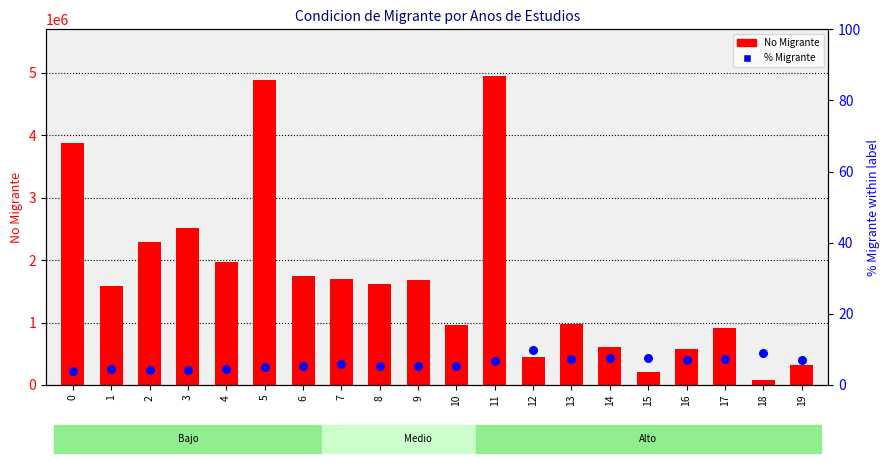

Is the value of No Migrante at 13 greater than the value of % Migrante at 5?

Yes